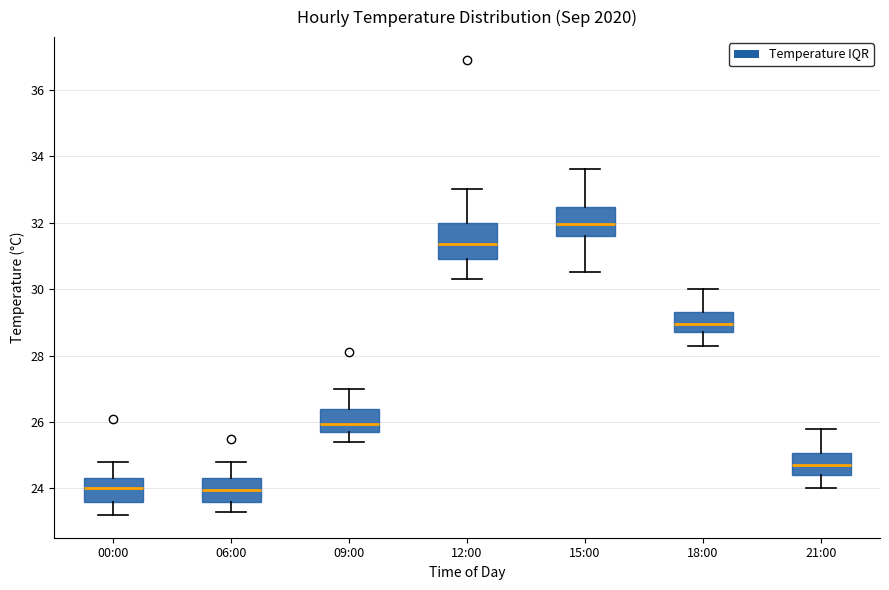

Which box's median line is the highest?

15:00